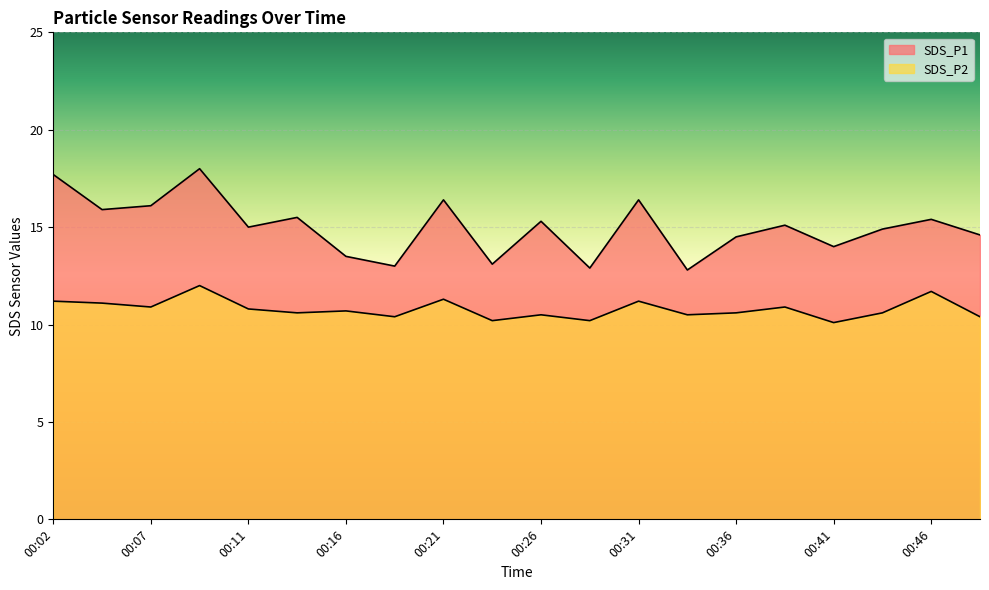

The SDS_P1 series shows 5.1 at 00:02. True or false?

False